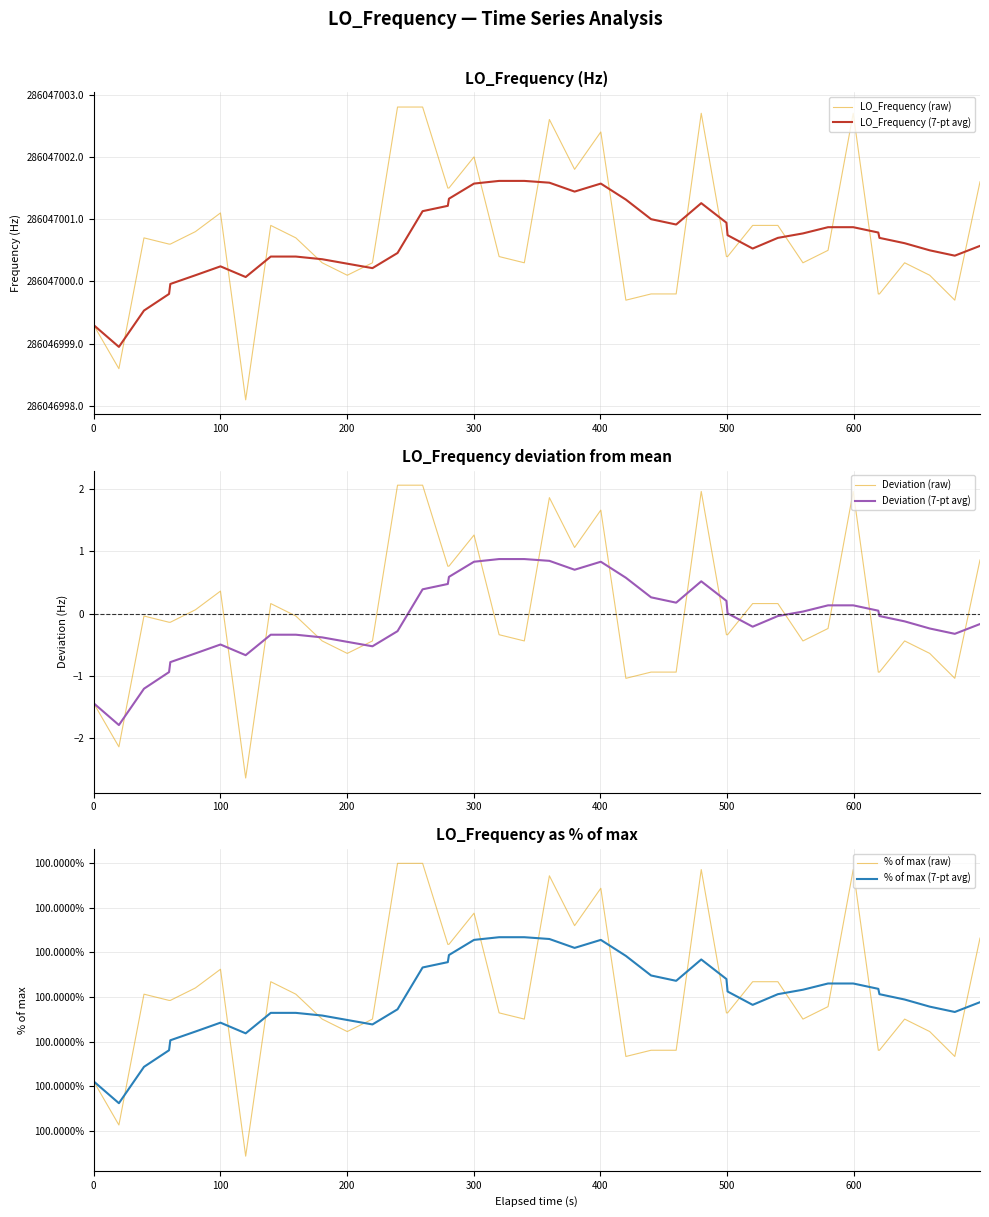

True or false: Deviation (7-pt avg) and LO_Frequency (7-pt avg) intersect in this chart.

False